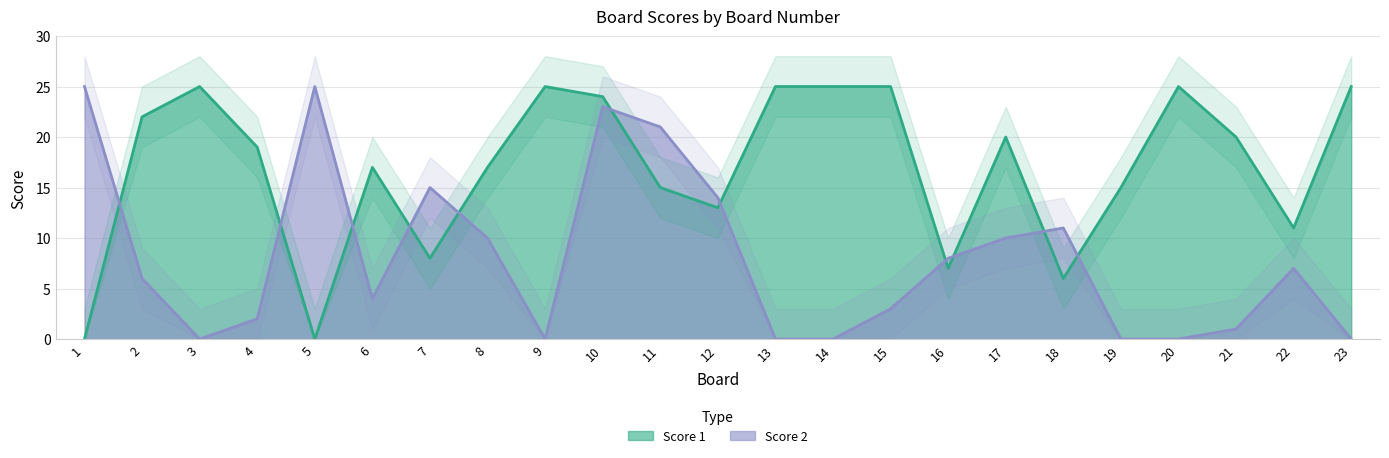

How many values in the Score 2 series exceed 6?

11